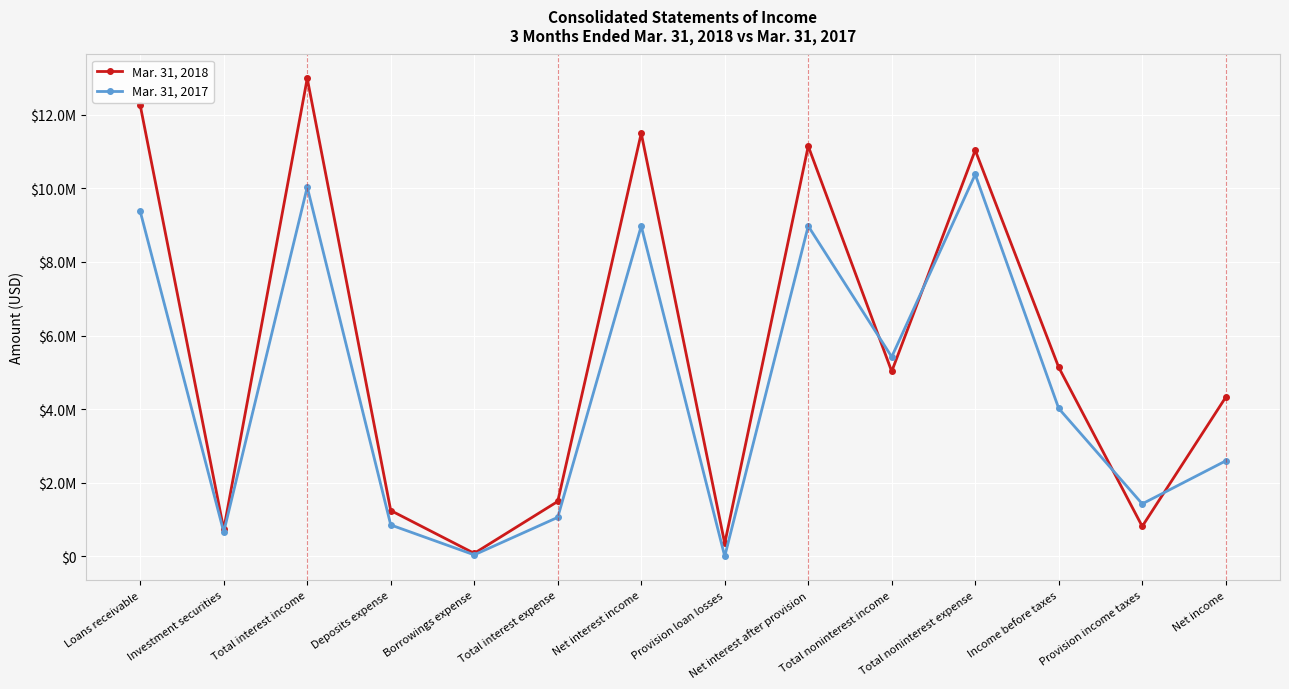

Is this an area chart (filled region under the line)?

No